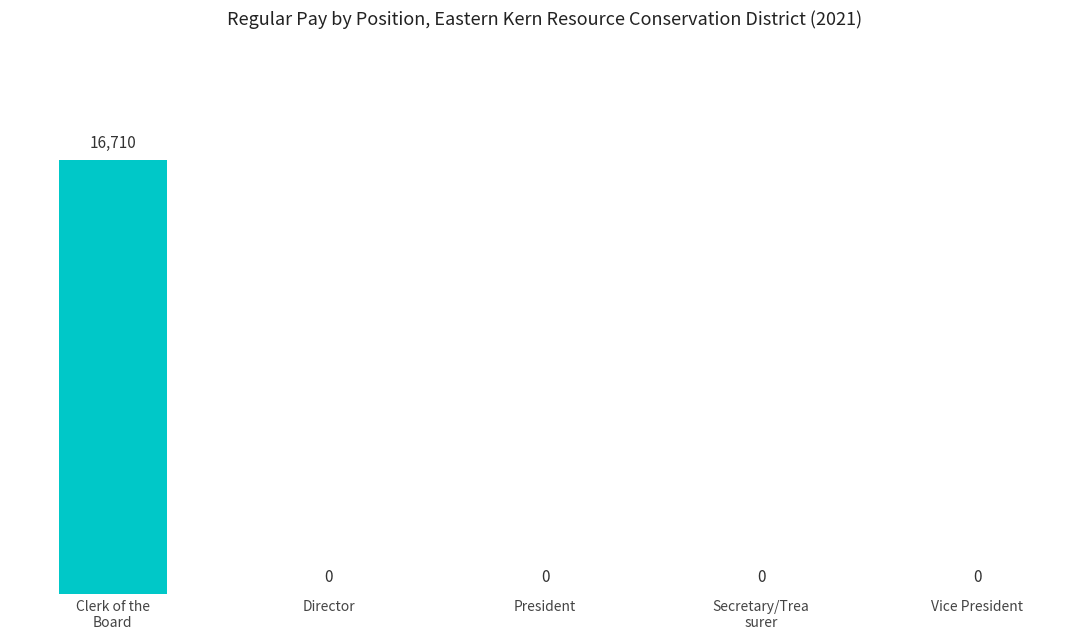

How many values are above zero?

1